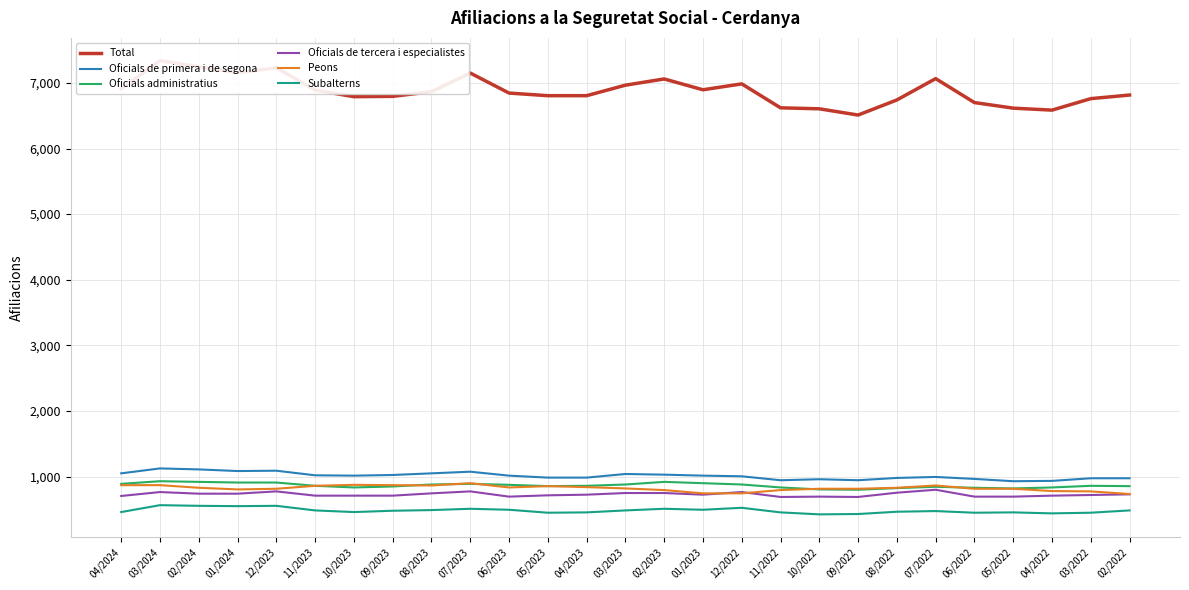

What is the sum of all Subalterns values?

13055